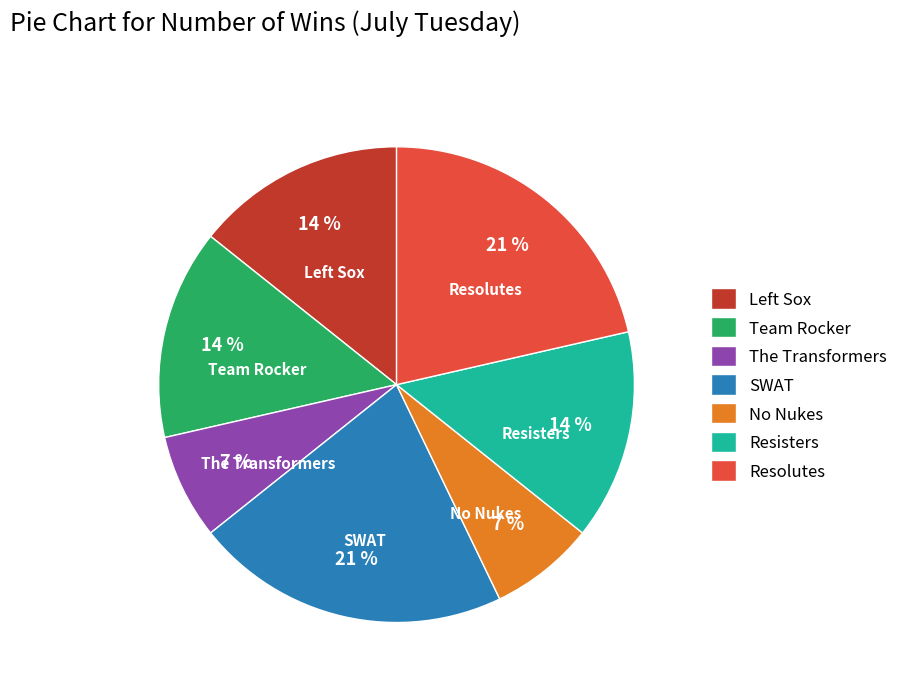

Is the sum of Team Rocker and The Transformers greater than half?

No